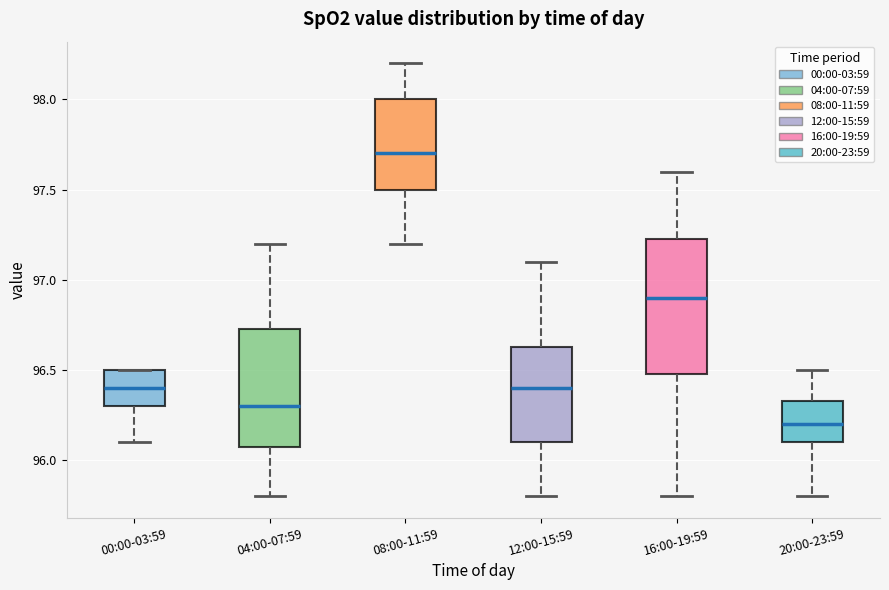

Reading left to right, read every box against the y-axis: the position of its median line, the range the box covers, and the ends of its whiskers. The values are not printed on the chart, so give them approximately, as read against the axis.

00:00-03:59: median 96.40, box 96.30 to 96.50, whiskers 96.10 to 96.50
04:00-07:59: median 96.30, box 96.10 to 96.75, whiskers 95.80 to 97.20
08:00-11:59: median 97.70, box 97.50 to 98.00, whiskers 97.20 to 98.20
12:00-15:59: median 96.40, box 96.10 to 96.65, whiskers 95.80 to 97.10
16:00-19:59: median 96.90, box 96.50 to 97.25, whiskers 95.80 to 97.60
20:00-23:59: median 96.20, box 96.10 to 96.35, whiskers 95.80 to 96.50